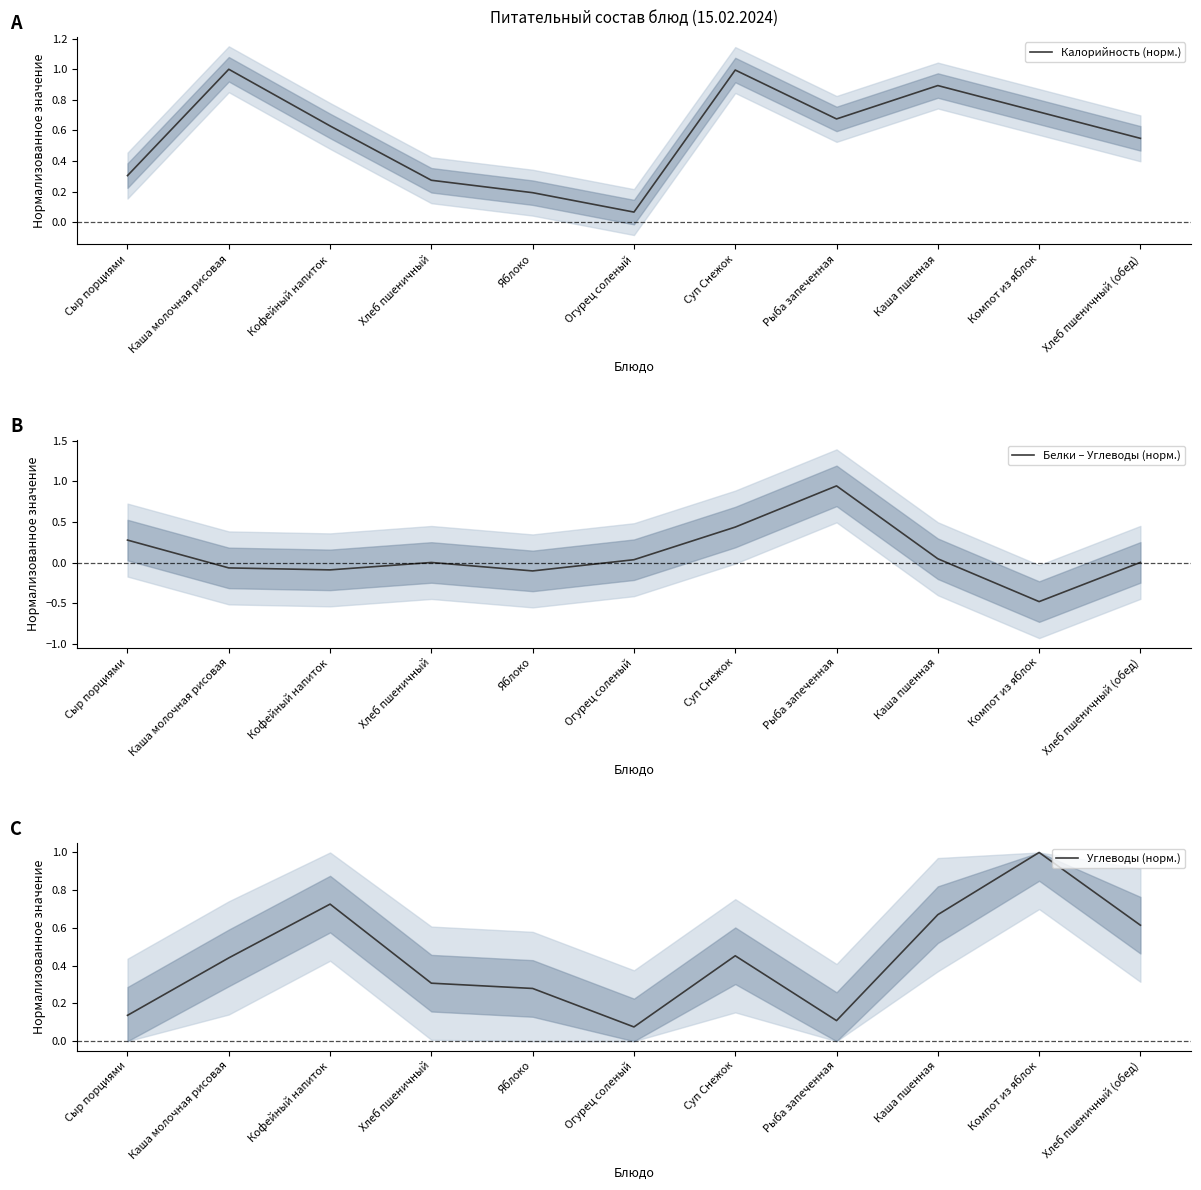

In Калорийность (норм.), how many points are lower than both neighbors (excluding endpoints)?

2